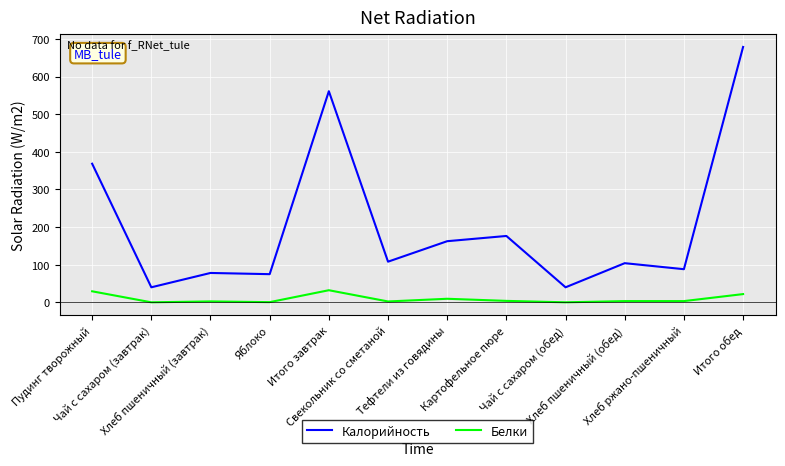

The Калорийность series shows 176.3 at Картофельное пюре. True or false?

True